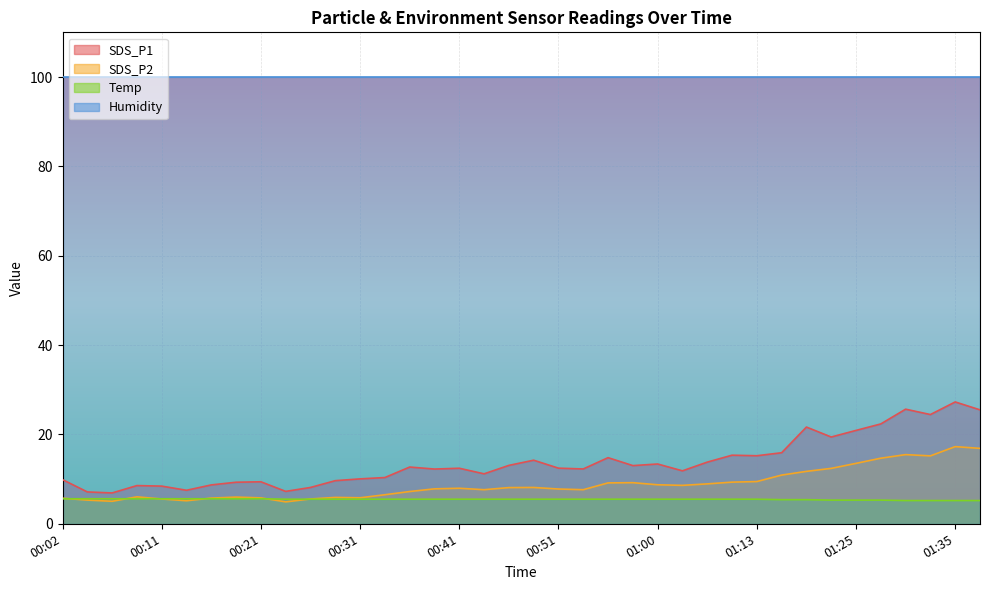

What is the lowest value of the Temp series?

5.2